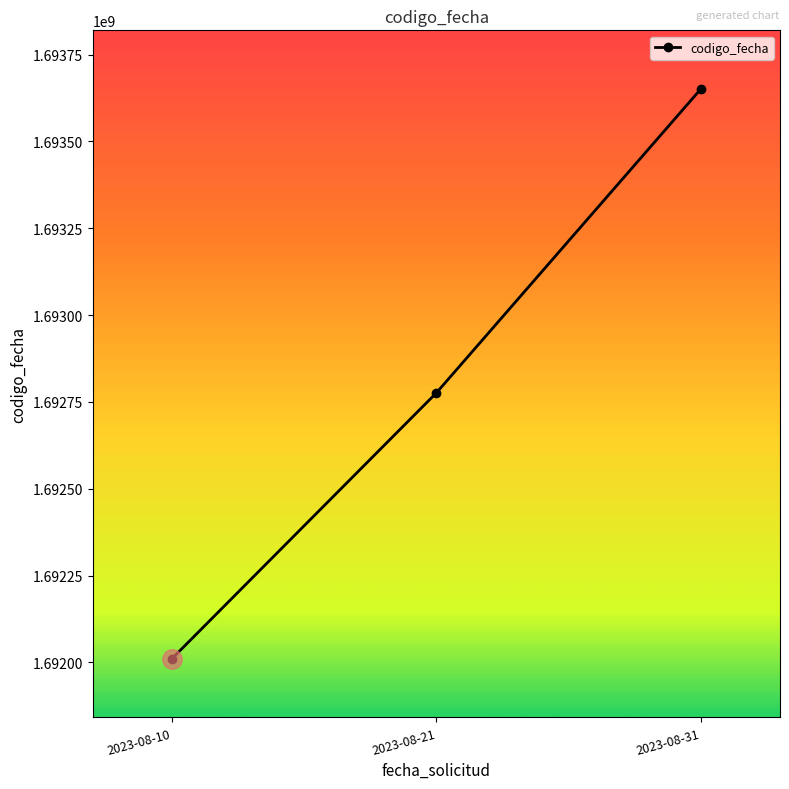

The value at 2023-08-10 is 1056470444. True or false?

False